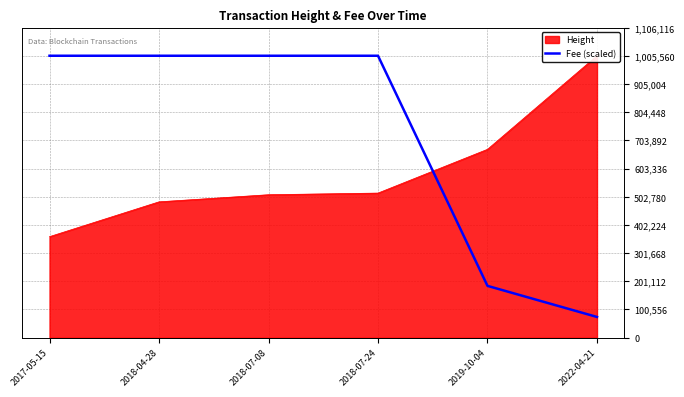

How many values are below 1005560?

2